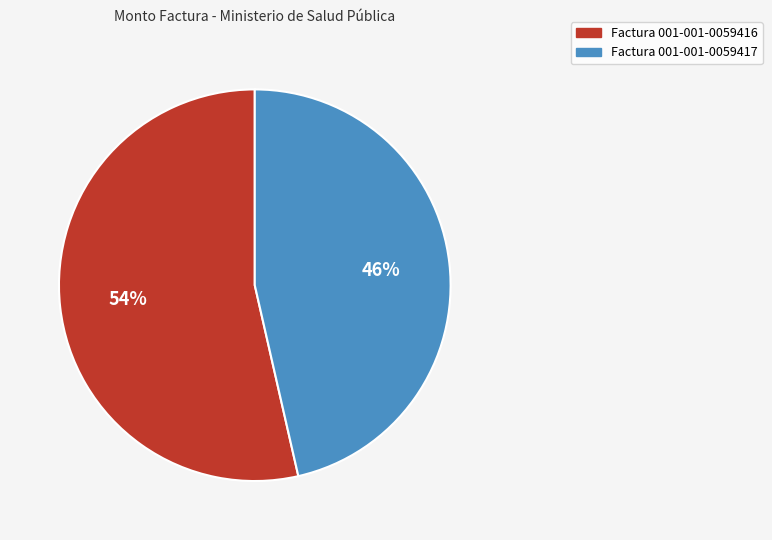

To the nearest percent, what is the average slice percentage?

50%